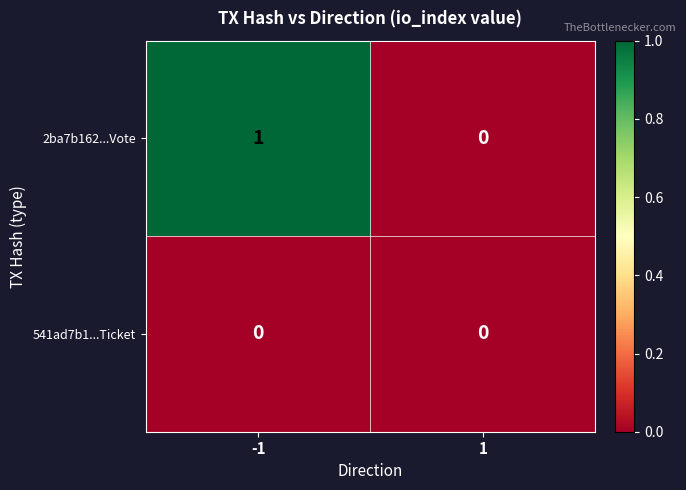

Rank the categories by 2ba7b162...Vote value from highest to lowest.

-1, 1